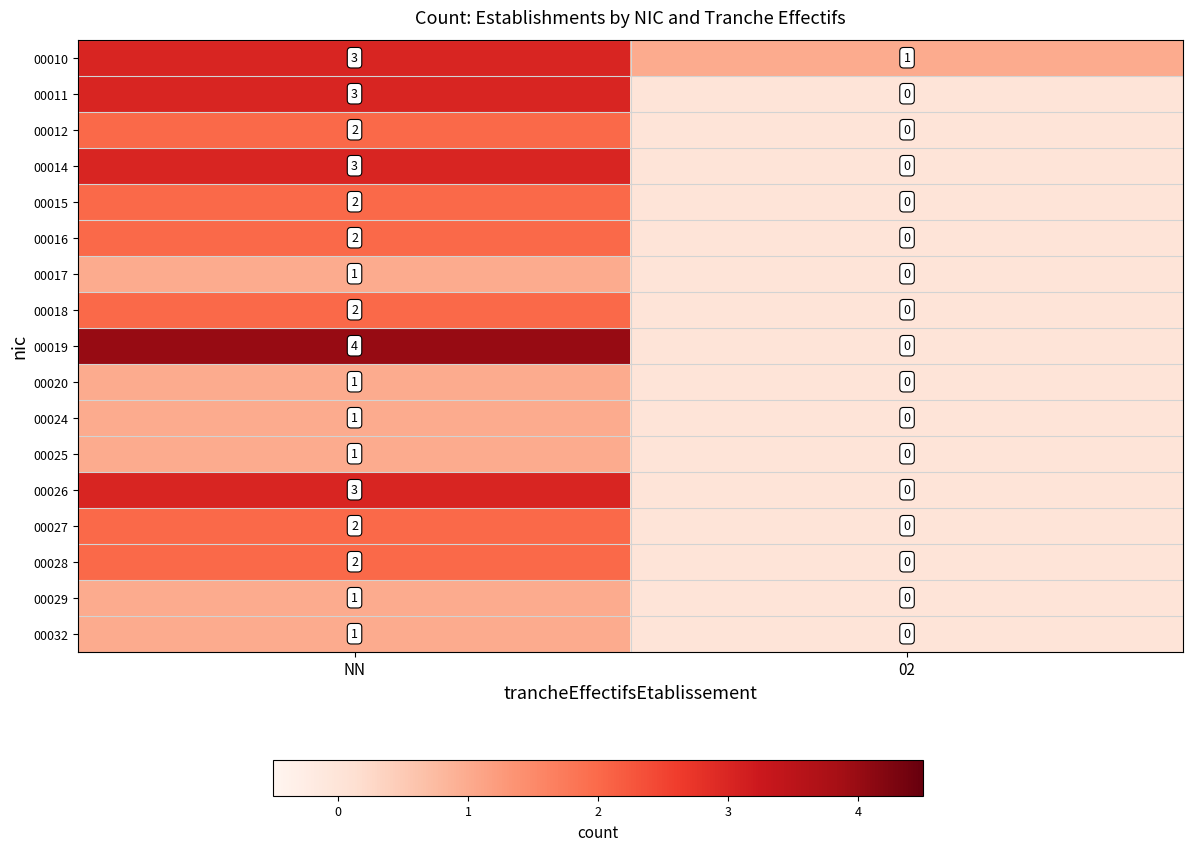

What is the total value across all series at NN?

34